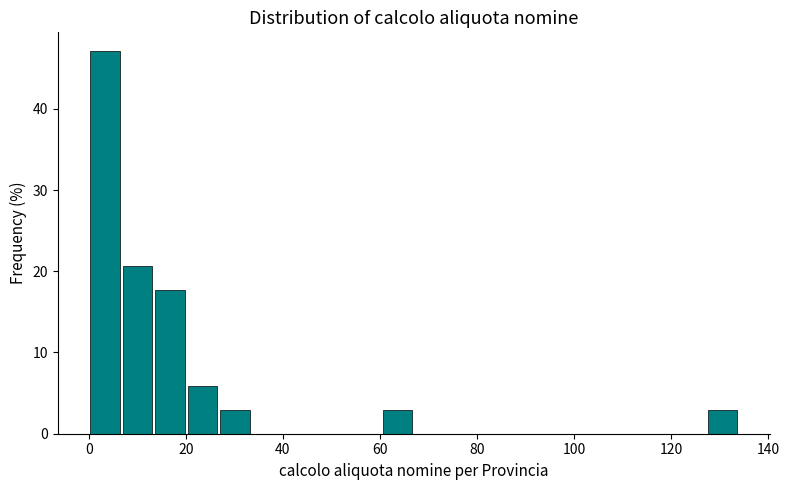

Around what value on the x-axis is the tallest bar? Give the approximate position of its centre, as read against the axis.

4